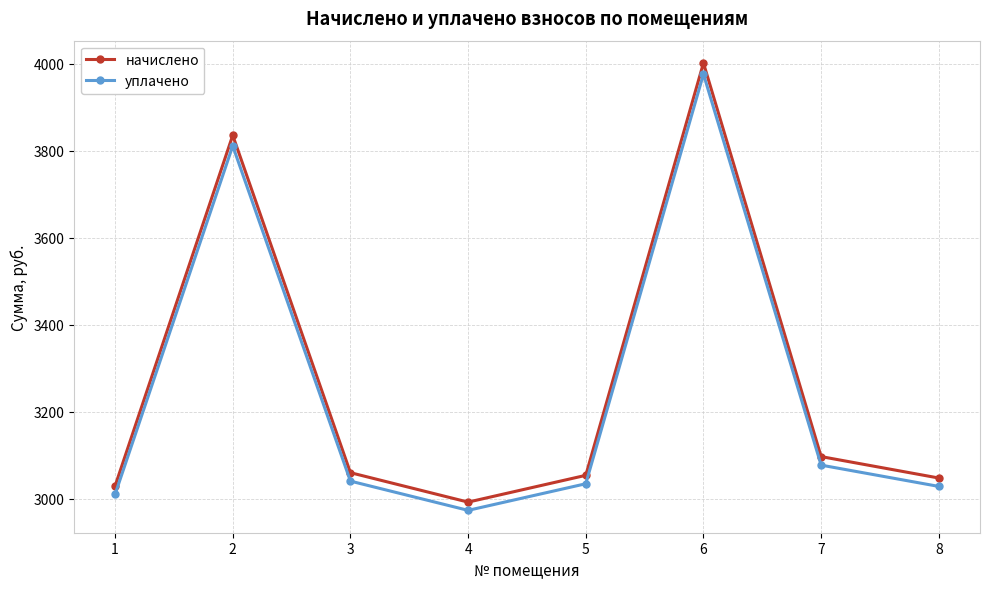

Reading left to right, list all the values displayed in this chart.

начислено: 1=3028.7	2=3835.2	3=3059.5	4=2991.8	5=3053.4	6=4001.4	7=3096.5	8=3047.2
уплачено: 1=3009.6	2=3810.9	3=3040.1	4=2972.9	5=3034.1	6=3976.1	7=3076.9	8=3027.9